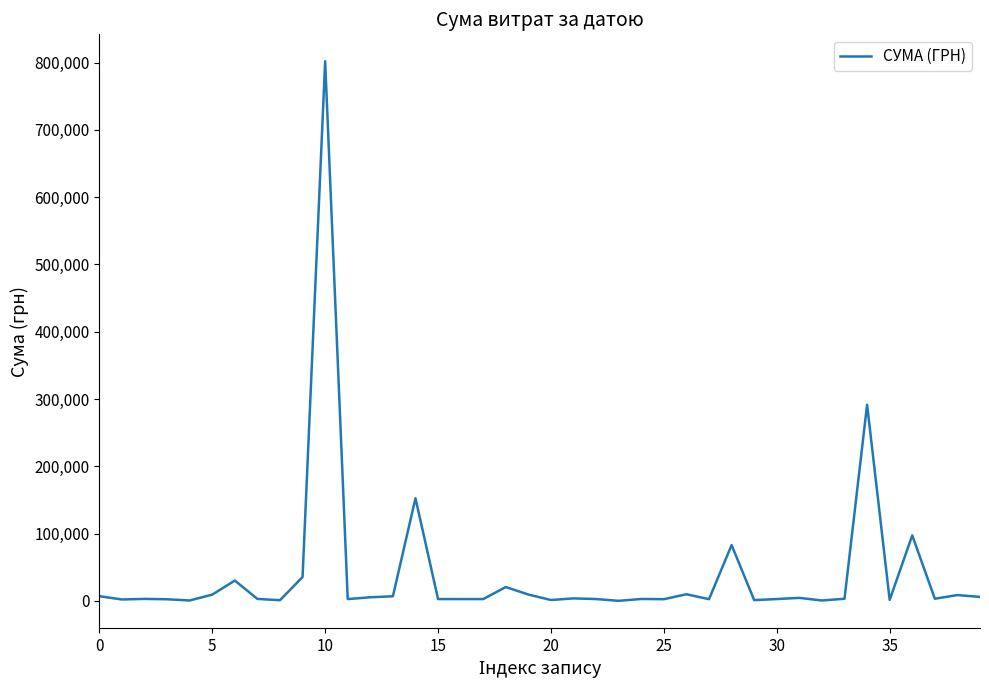

What is the difference between the maximum and minimum values?

801715.2